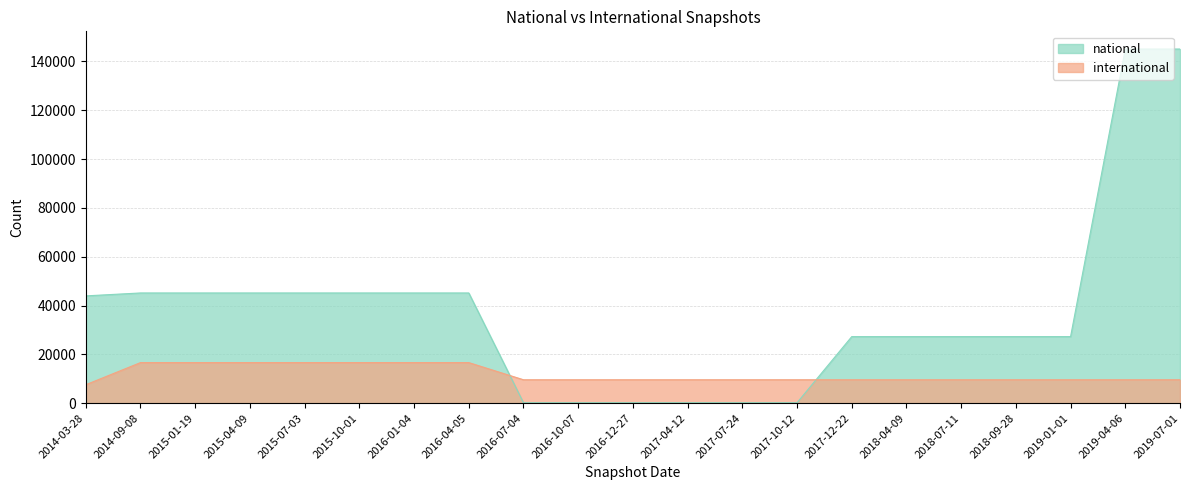

Rank the series by their average value, from lowest to highest.

international, national